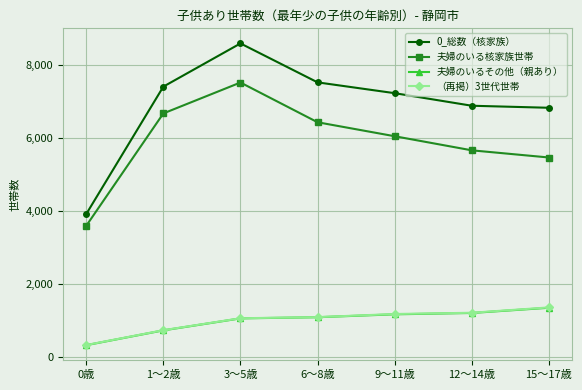

Which series has the largest total across all categories?

0_総数（核家族）